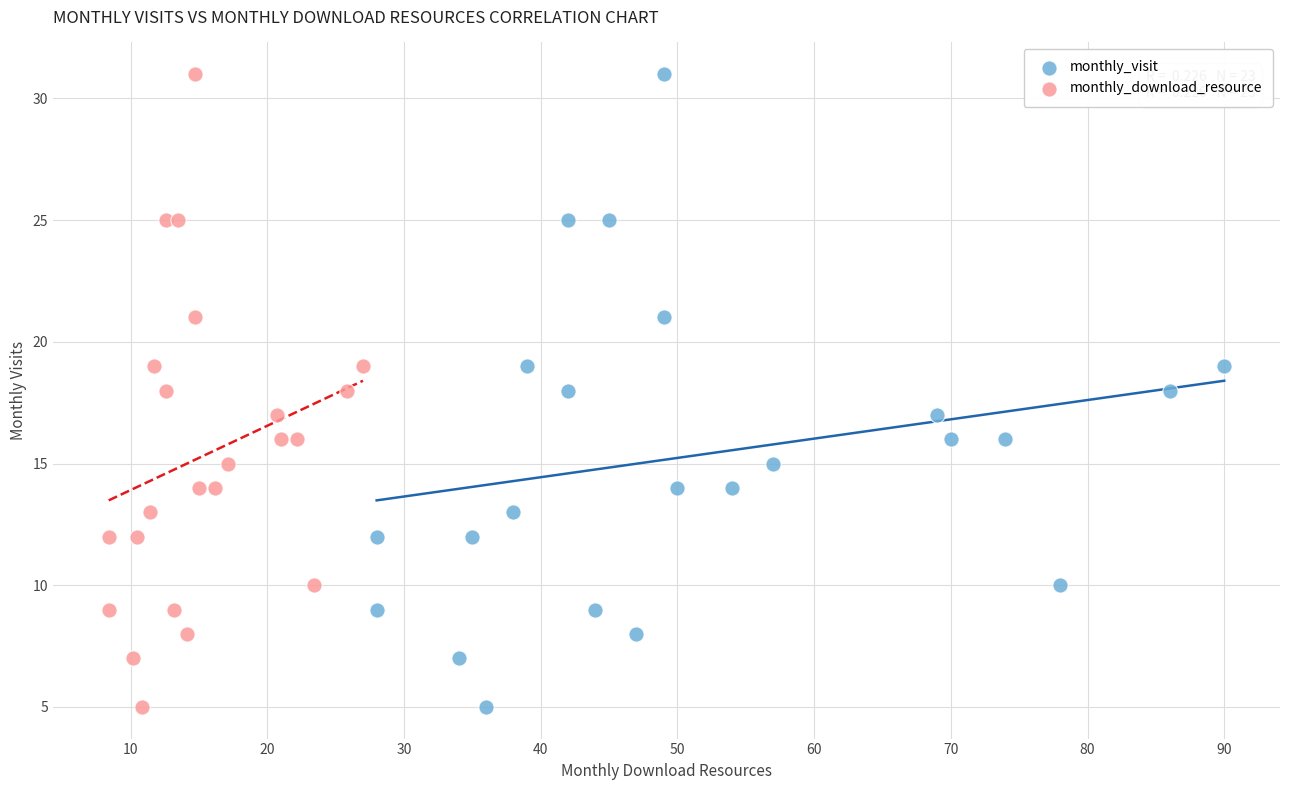

What are all the series names shown in the legend?

monthly_visit, monthly_download_resource